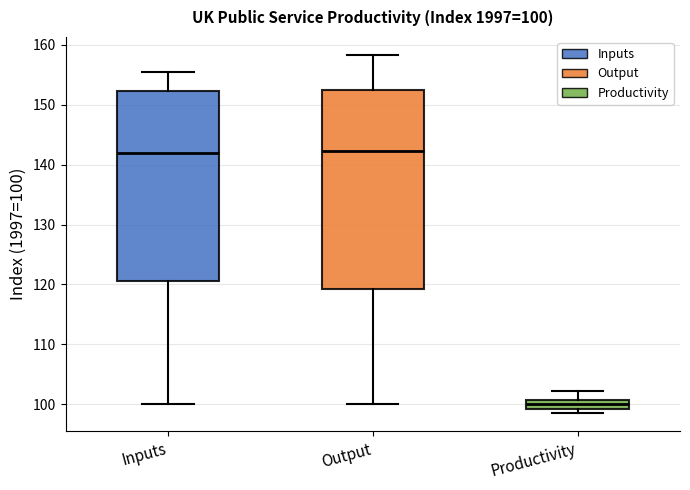

Comparing the boxes themselves (not the whiskers), which one is the tallest?

Output